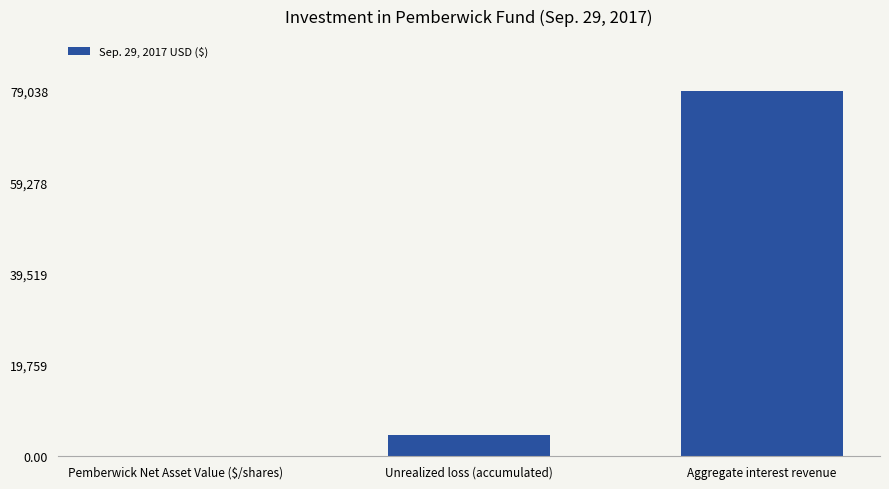

True or false: the data shows 111419.0 at Aggregate interest revenue.

False